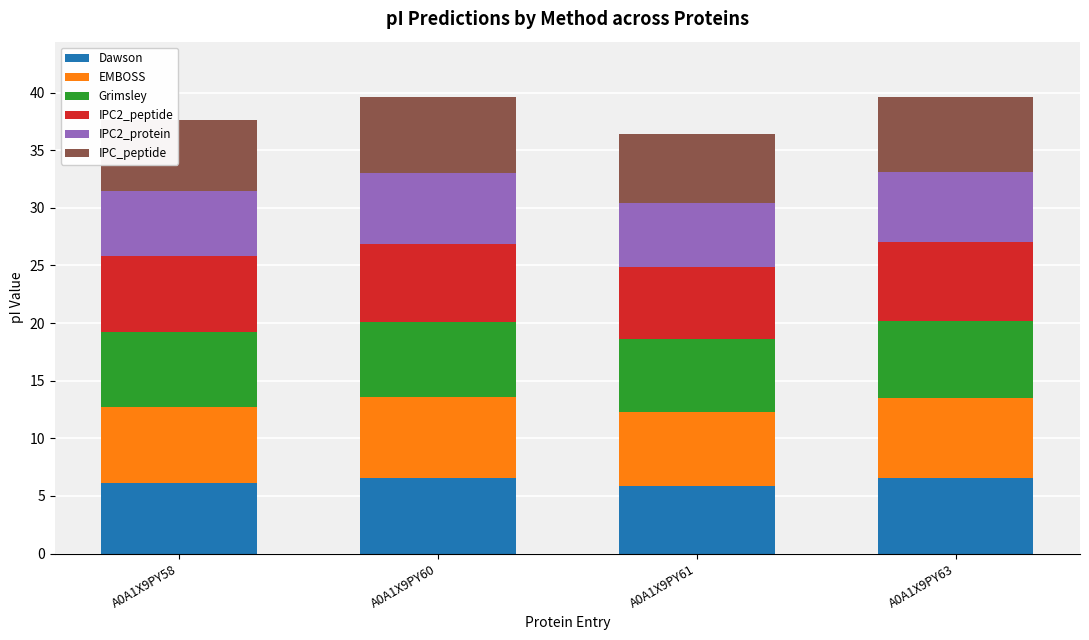

What is the average value of the Dawson series?

6.3